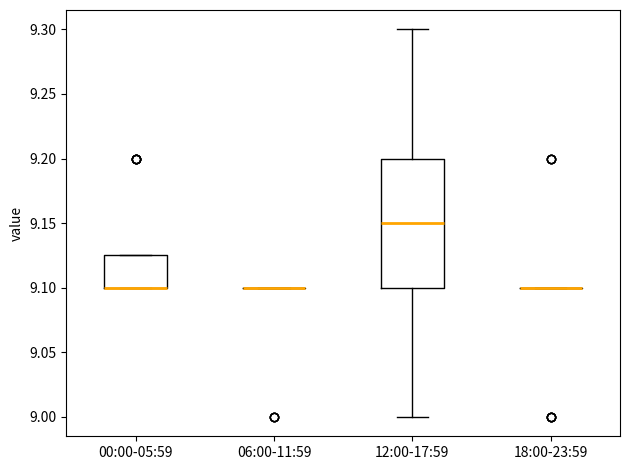

Reading left to right, transcribe this box plot: for each box, give where its median line is, the range the box spans, and where its two whiskers end, as read against the y-axis. The values are not printed on the chart, so give them approximately, as read against the axis.

00:00-05:59: median 9.100 (drawn on the box's lower edge), box 9.100 to 9.125, whiskers 9.100 to 9.125
06:00-11:59: box collapsed to a line at 9.100, whiskers 9.100 to 9.100
12:00-17:59: median 9.150, box 9.100 to 9.200, whiskers 9.000 to 9.300
18:00-23:59: box collapsed to a line at 9.100, whiskers 9.100 to 9.100